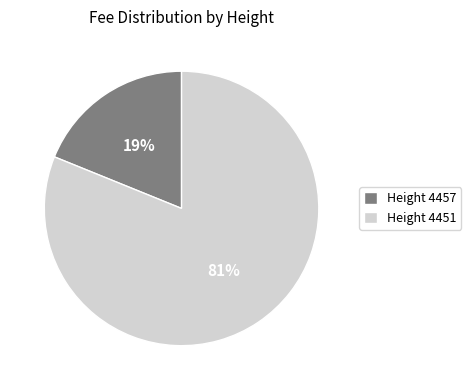

Do Height 4451 and Height 4457 together represent more than half of the pie?

Yes